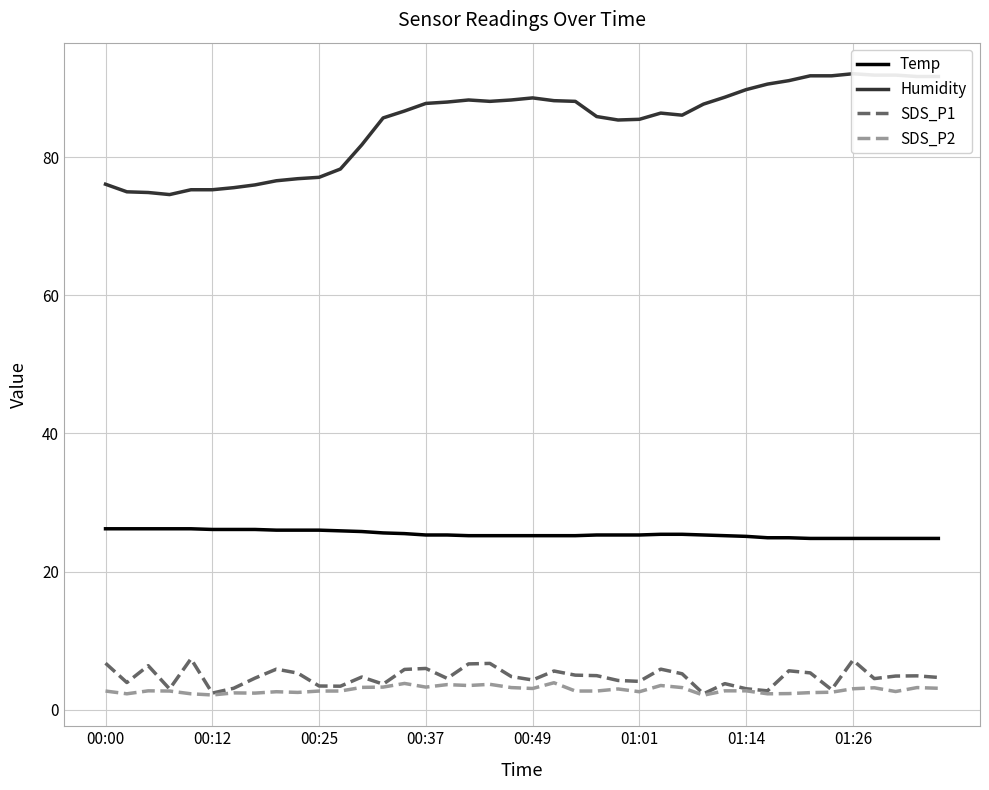

What is the maximum value for Temp?

26.2